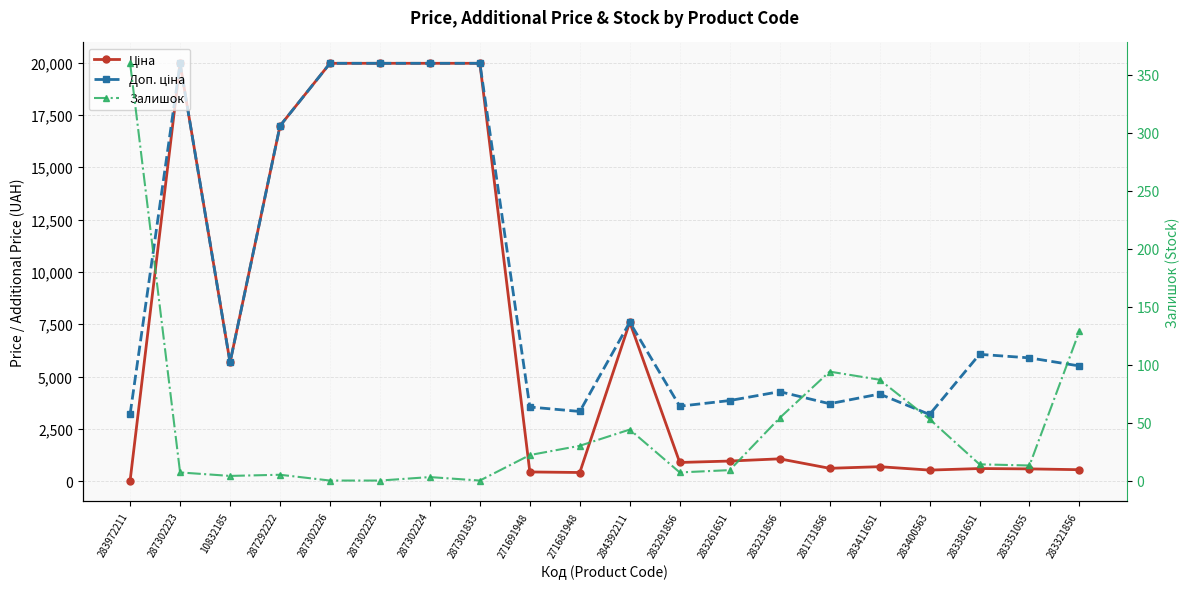

At which category does Доп. ціна reach its first local peak?

287302223